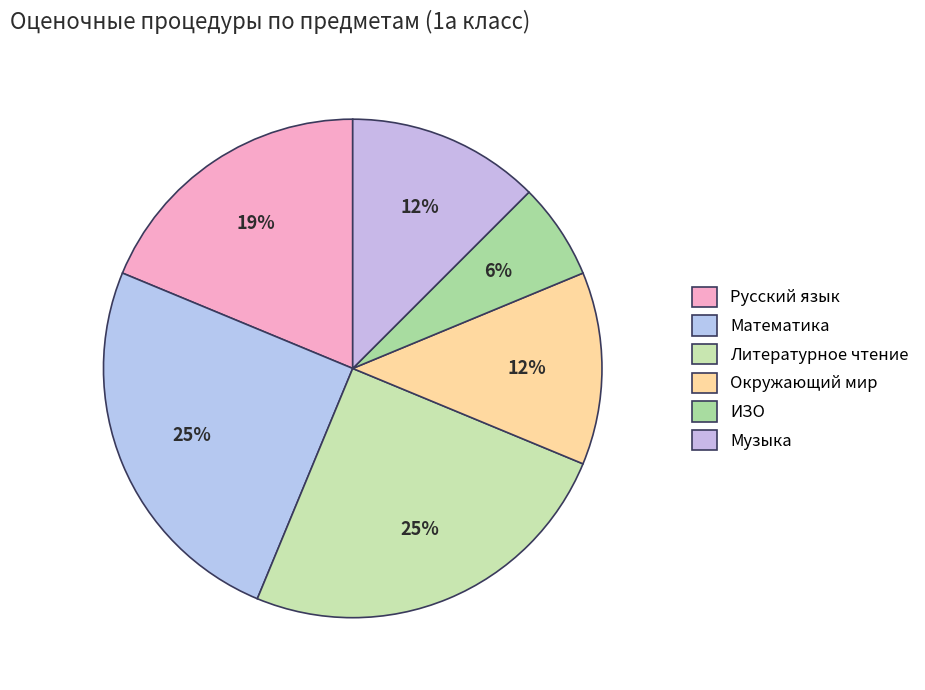

What percentage is the Окружающий мир slice, to the nearest percent?

12%